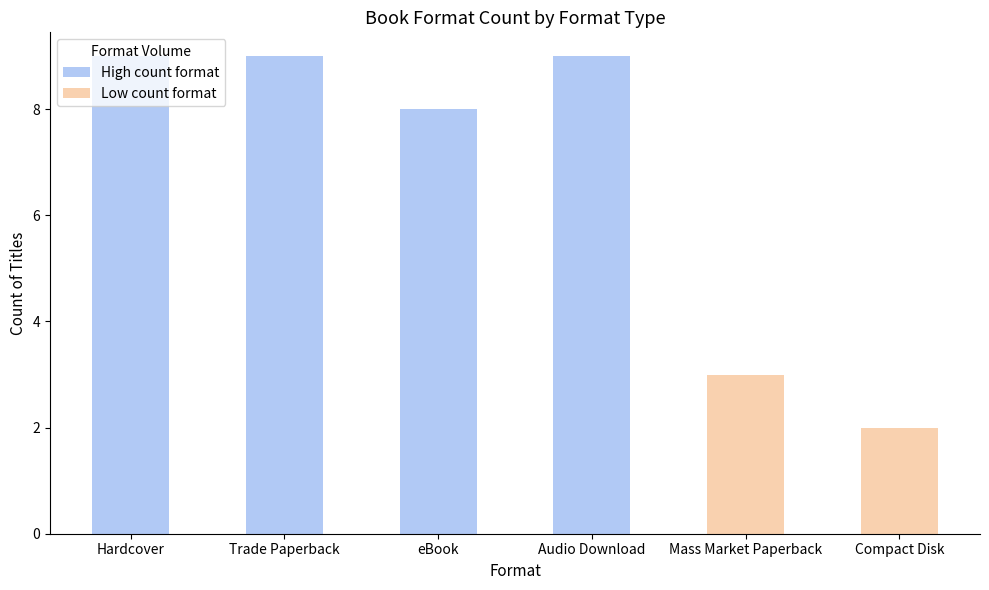

What is the difference between the highest and lowest values at Mass Market Paperback?

3